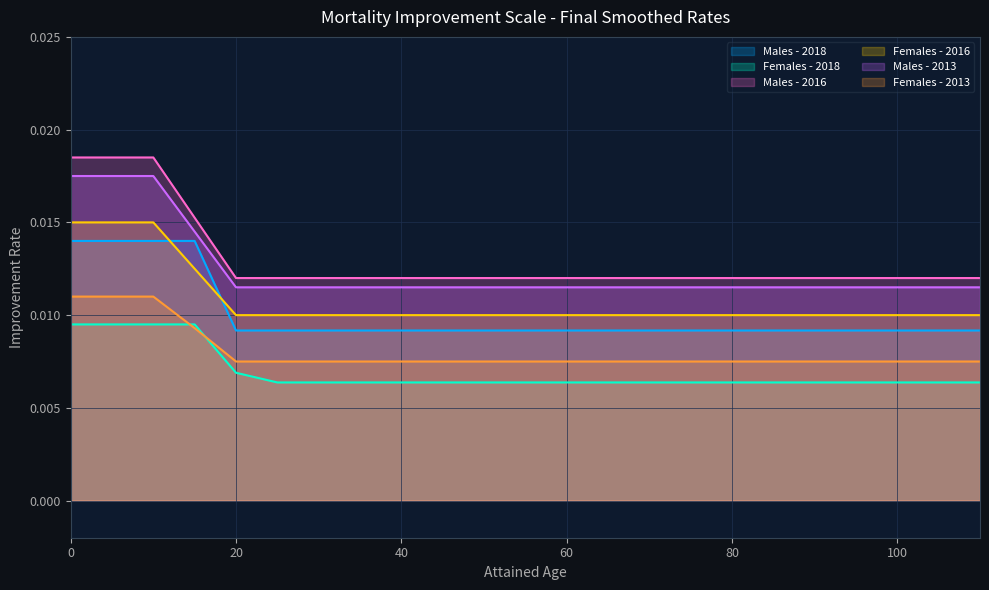

True or false: Males - 2016 and Females - 2013 intersect in this chart.

False